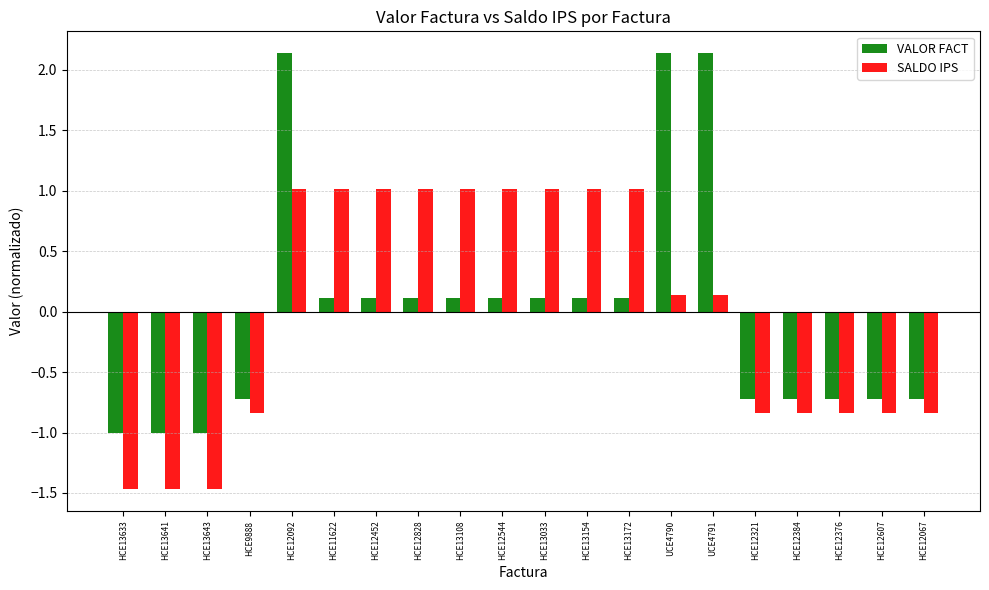

Does the chart contain stacked bars?

No